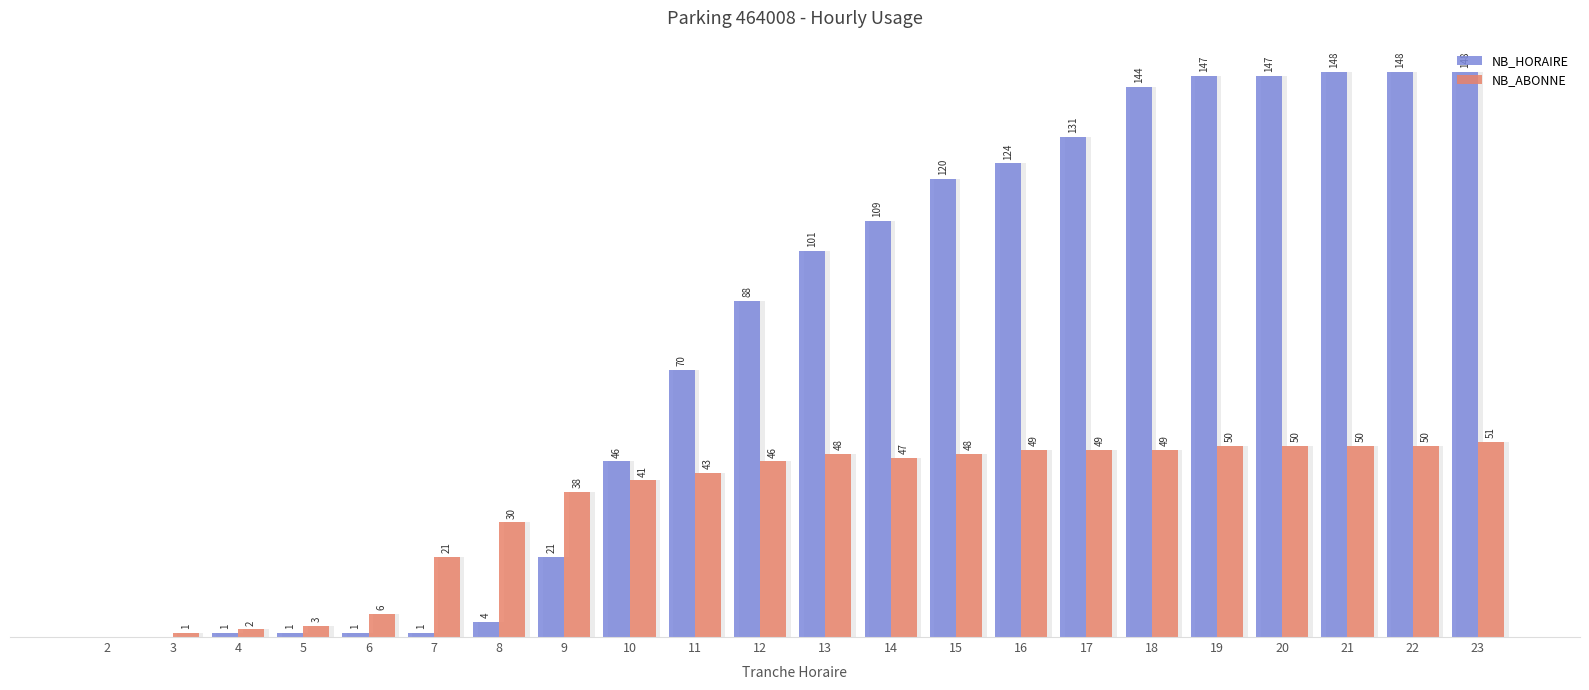

How many values in NB_HORAIRE are above zero?

20